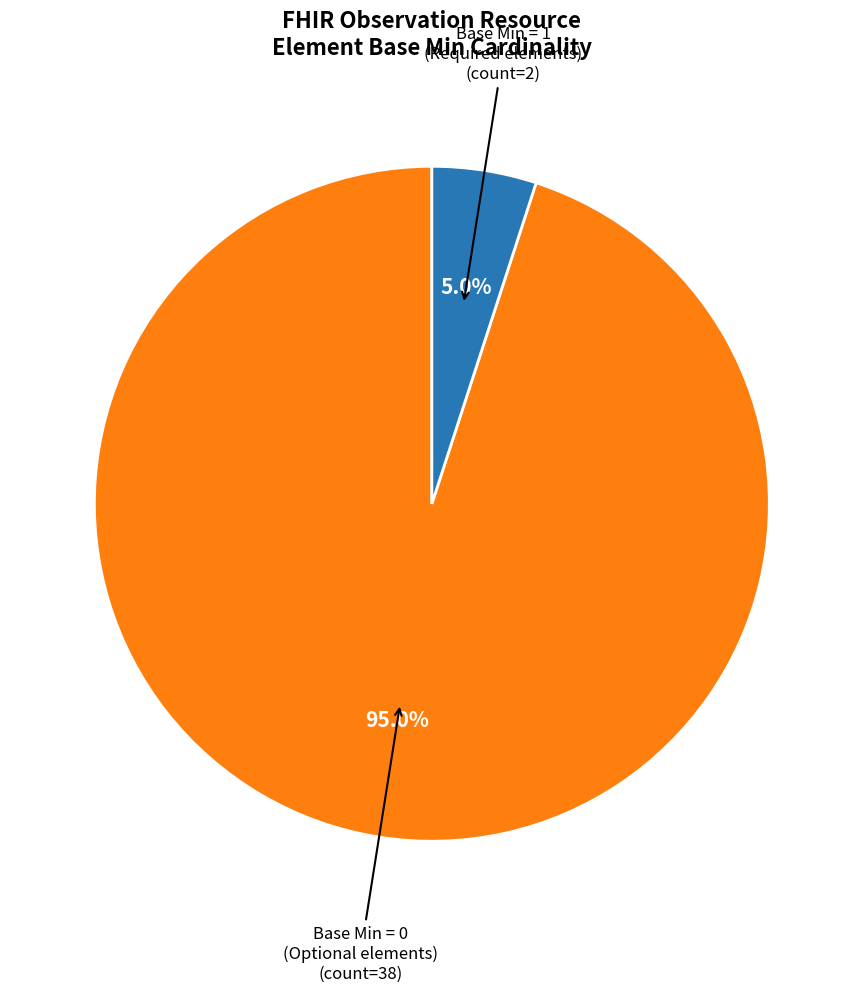

Does any single category account for the majority?

Yes